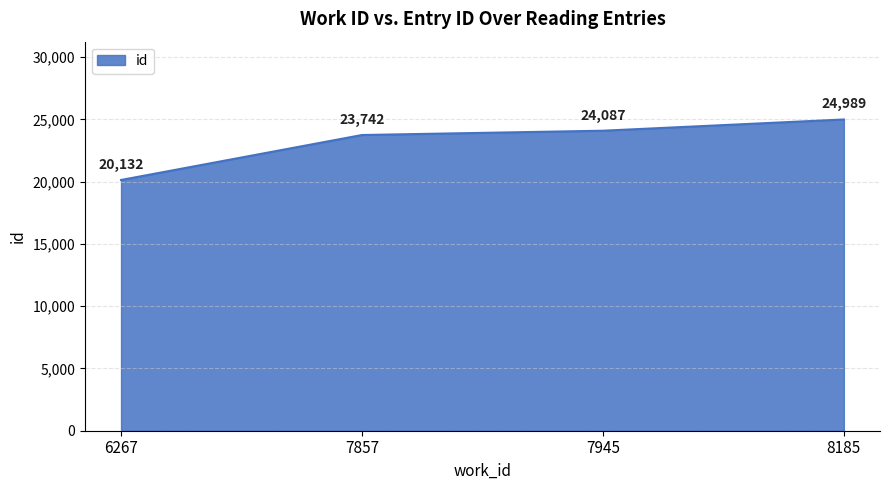

At which category does the chart reach its minimum across all series?

6267